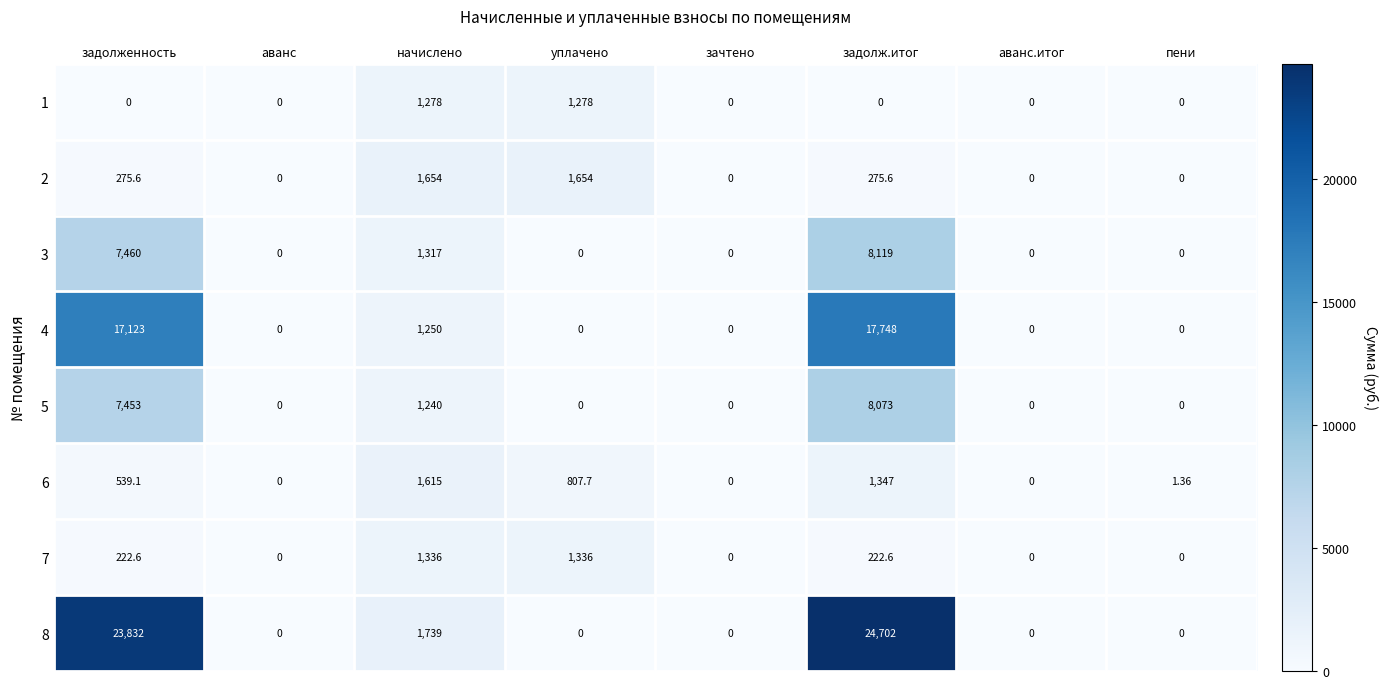

How many categories are shown in the chart?

8